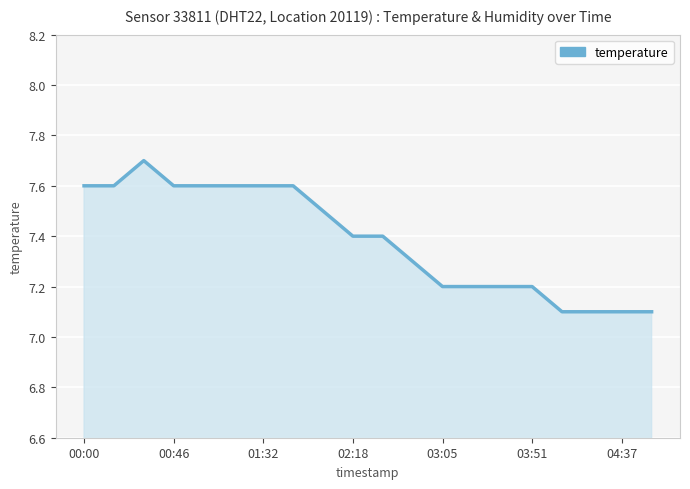

What is the minimum value shown in the chart?

7.1